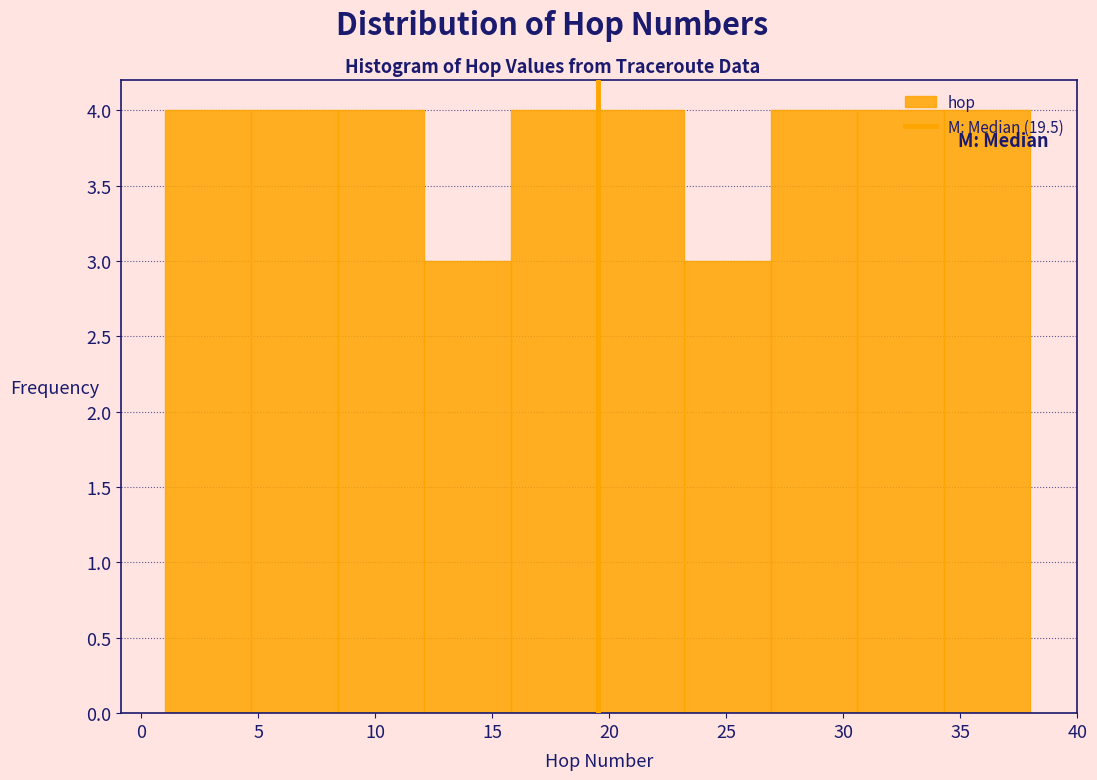

Reading left to right, transcribe this chart: for each bar, give the range it covers on the x-axis and its height. Neither the bar edges nor the heights are printed on the chart, so give them approximately, as read against the axes.

1.0 to 4.7: 4
4.7 to 8.4: 4
8.4 to 12.1: 4
12.1 to 15.8: 3
15.8 to 19.5: 4
19.5 to 23.2: 4
23.2 to 26.9: 3
26.9 to 30.6: 4
30.6 to 34.3: 4
34.3 to 38.0: 4